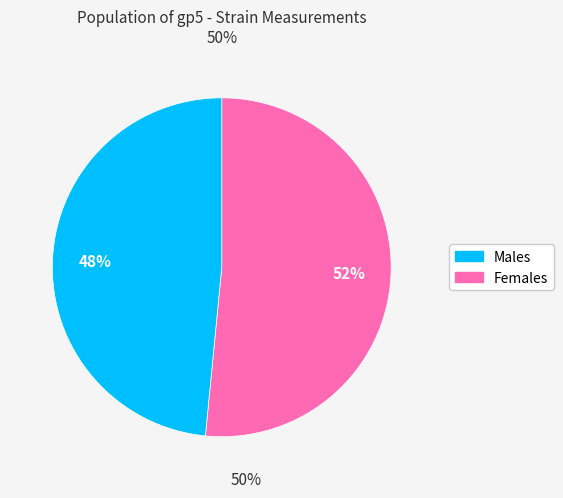

Is there any slice that represents more than half of the pie?

Yes